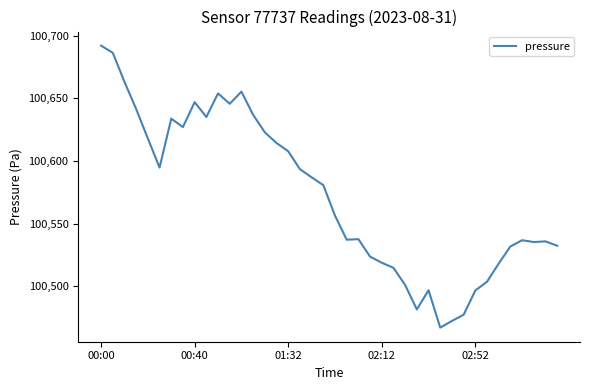

What is the greatest value displayed?

100691.9